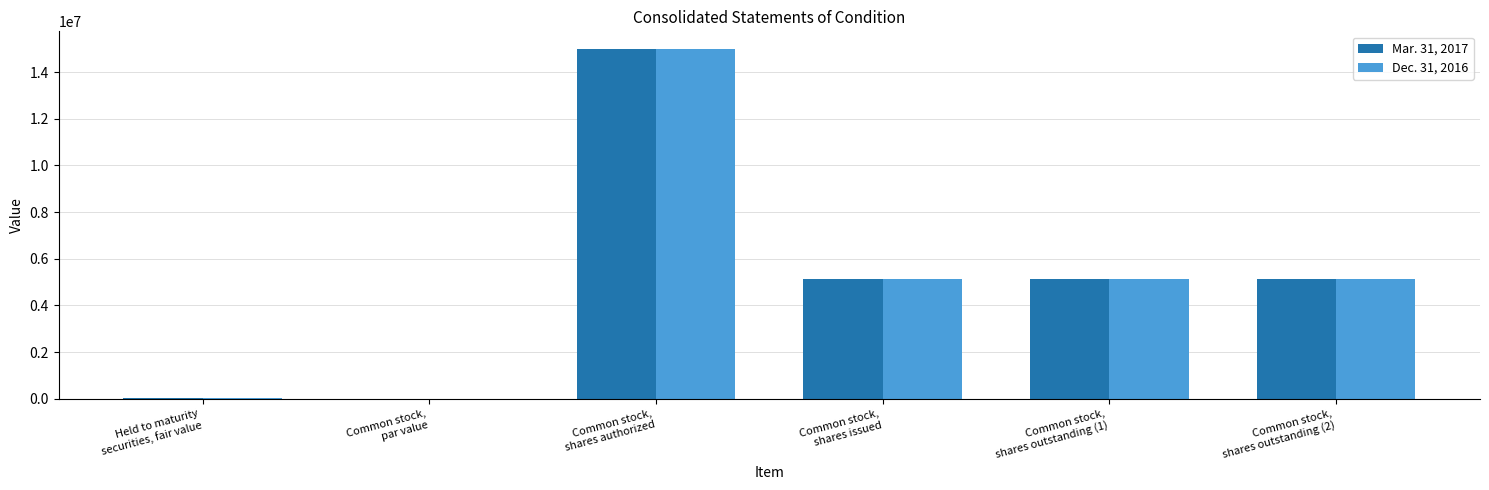

What is the greatest value displayed?

15000000